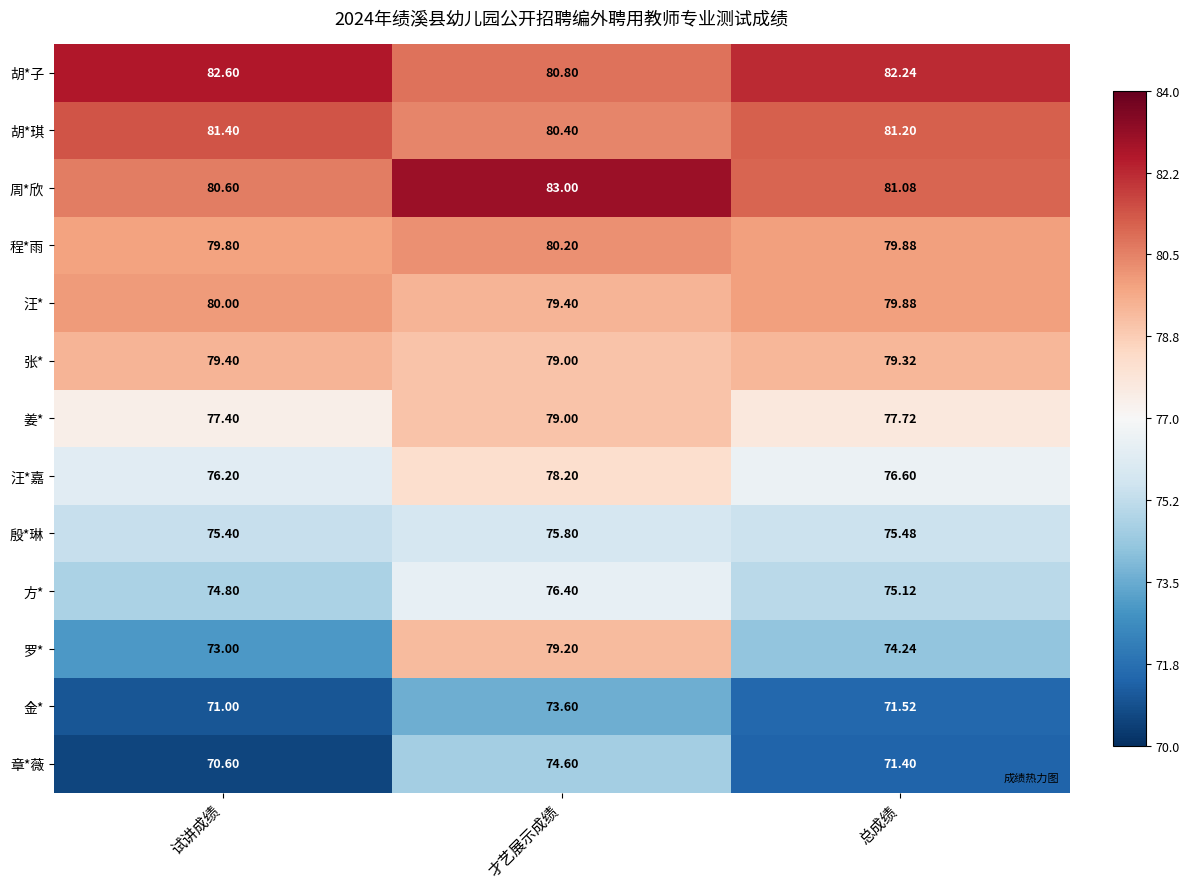

How many series are shown in this chart?

13